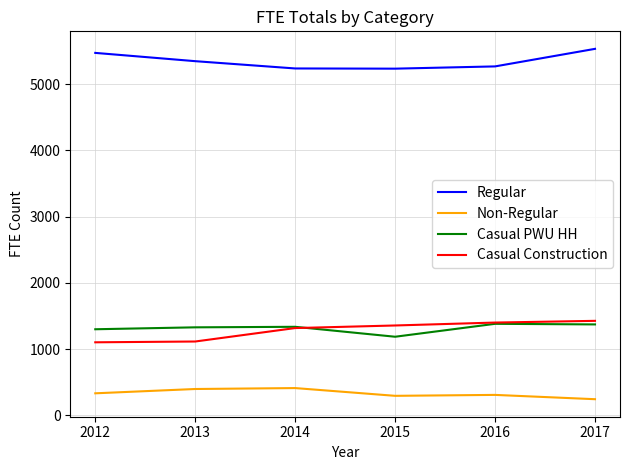

What is the approximate value of Casual PWU HH at 2015, to the nearest 5?

1190